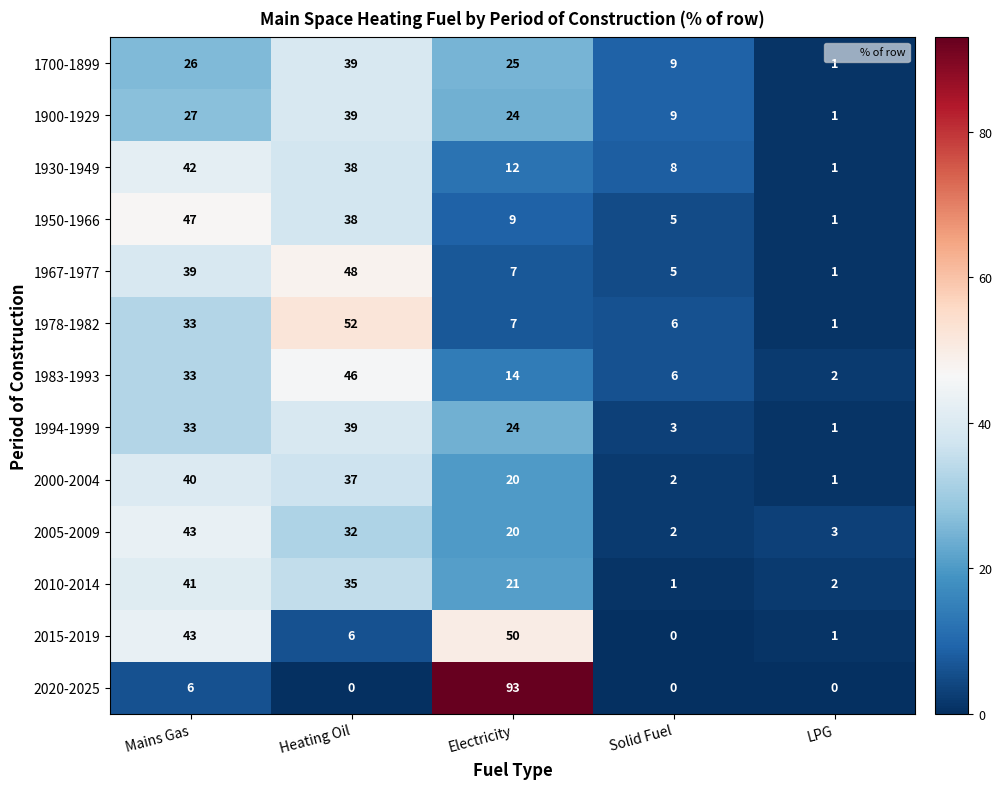

Which series has the largest range (max minus min)?

2020-2025